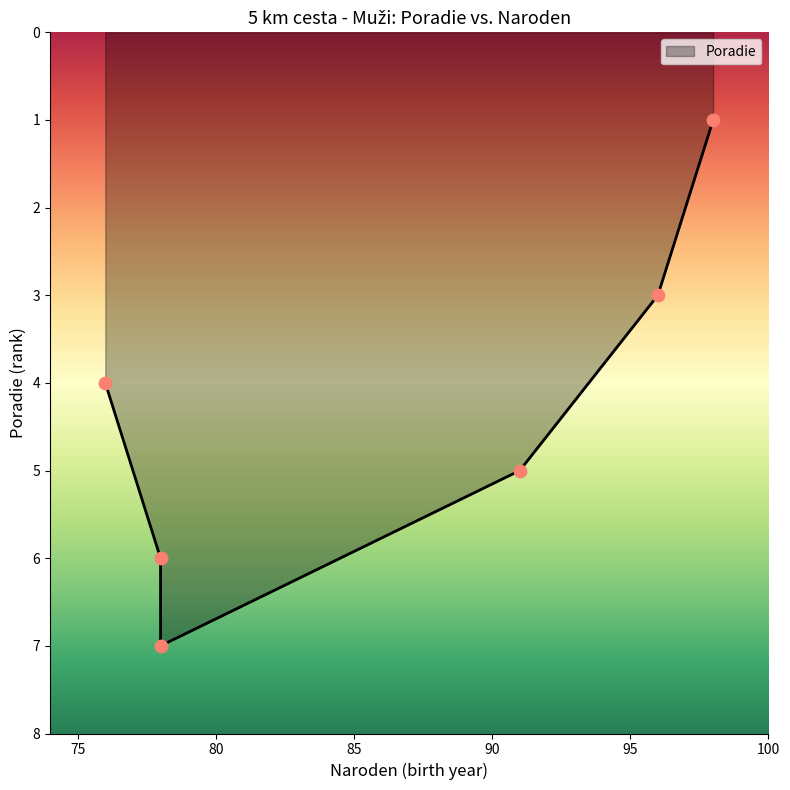

Between Golian Juraj (78) and Žigo Dávid (98), which is larger?

Golian Juraj (78)